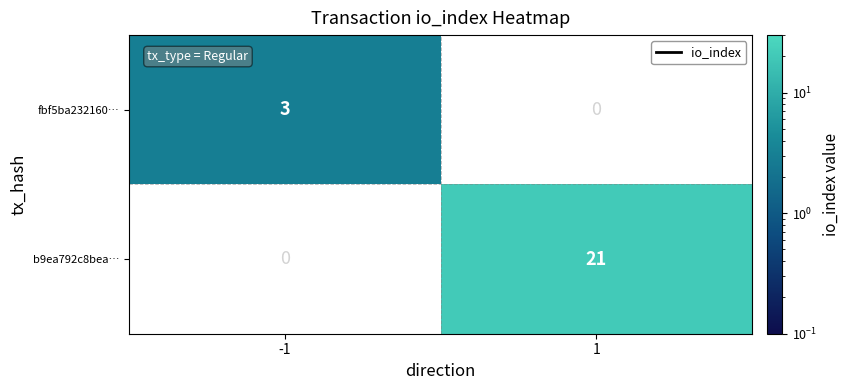

What is the highest value of the fbf5ba232160… series?

3